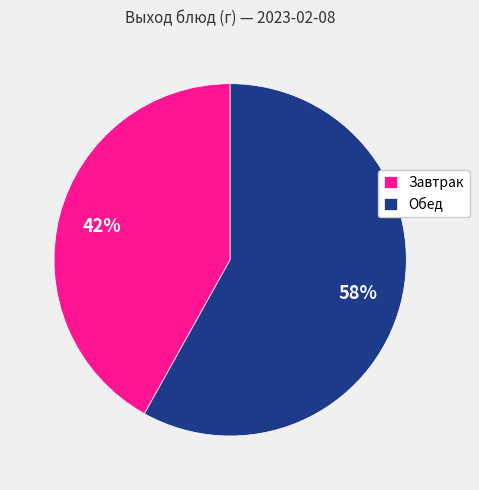

Rank the categories by value from lowest to highest.

Завтрак, Обед